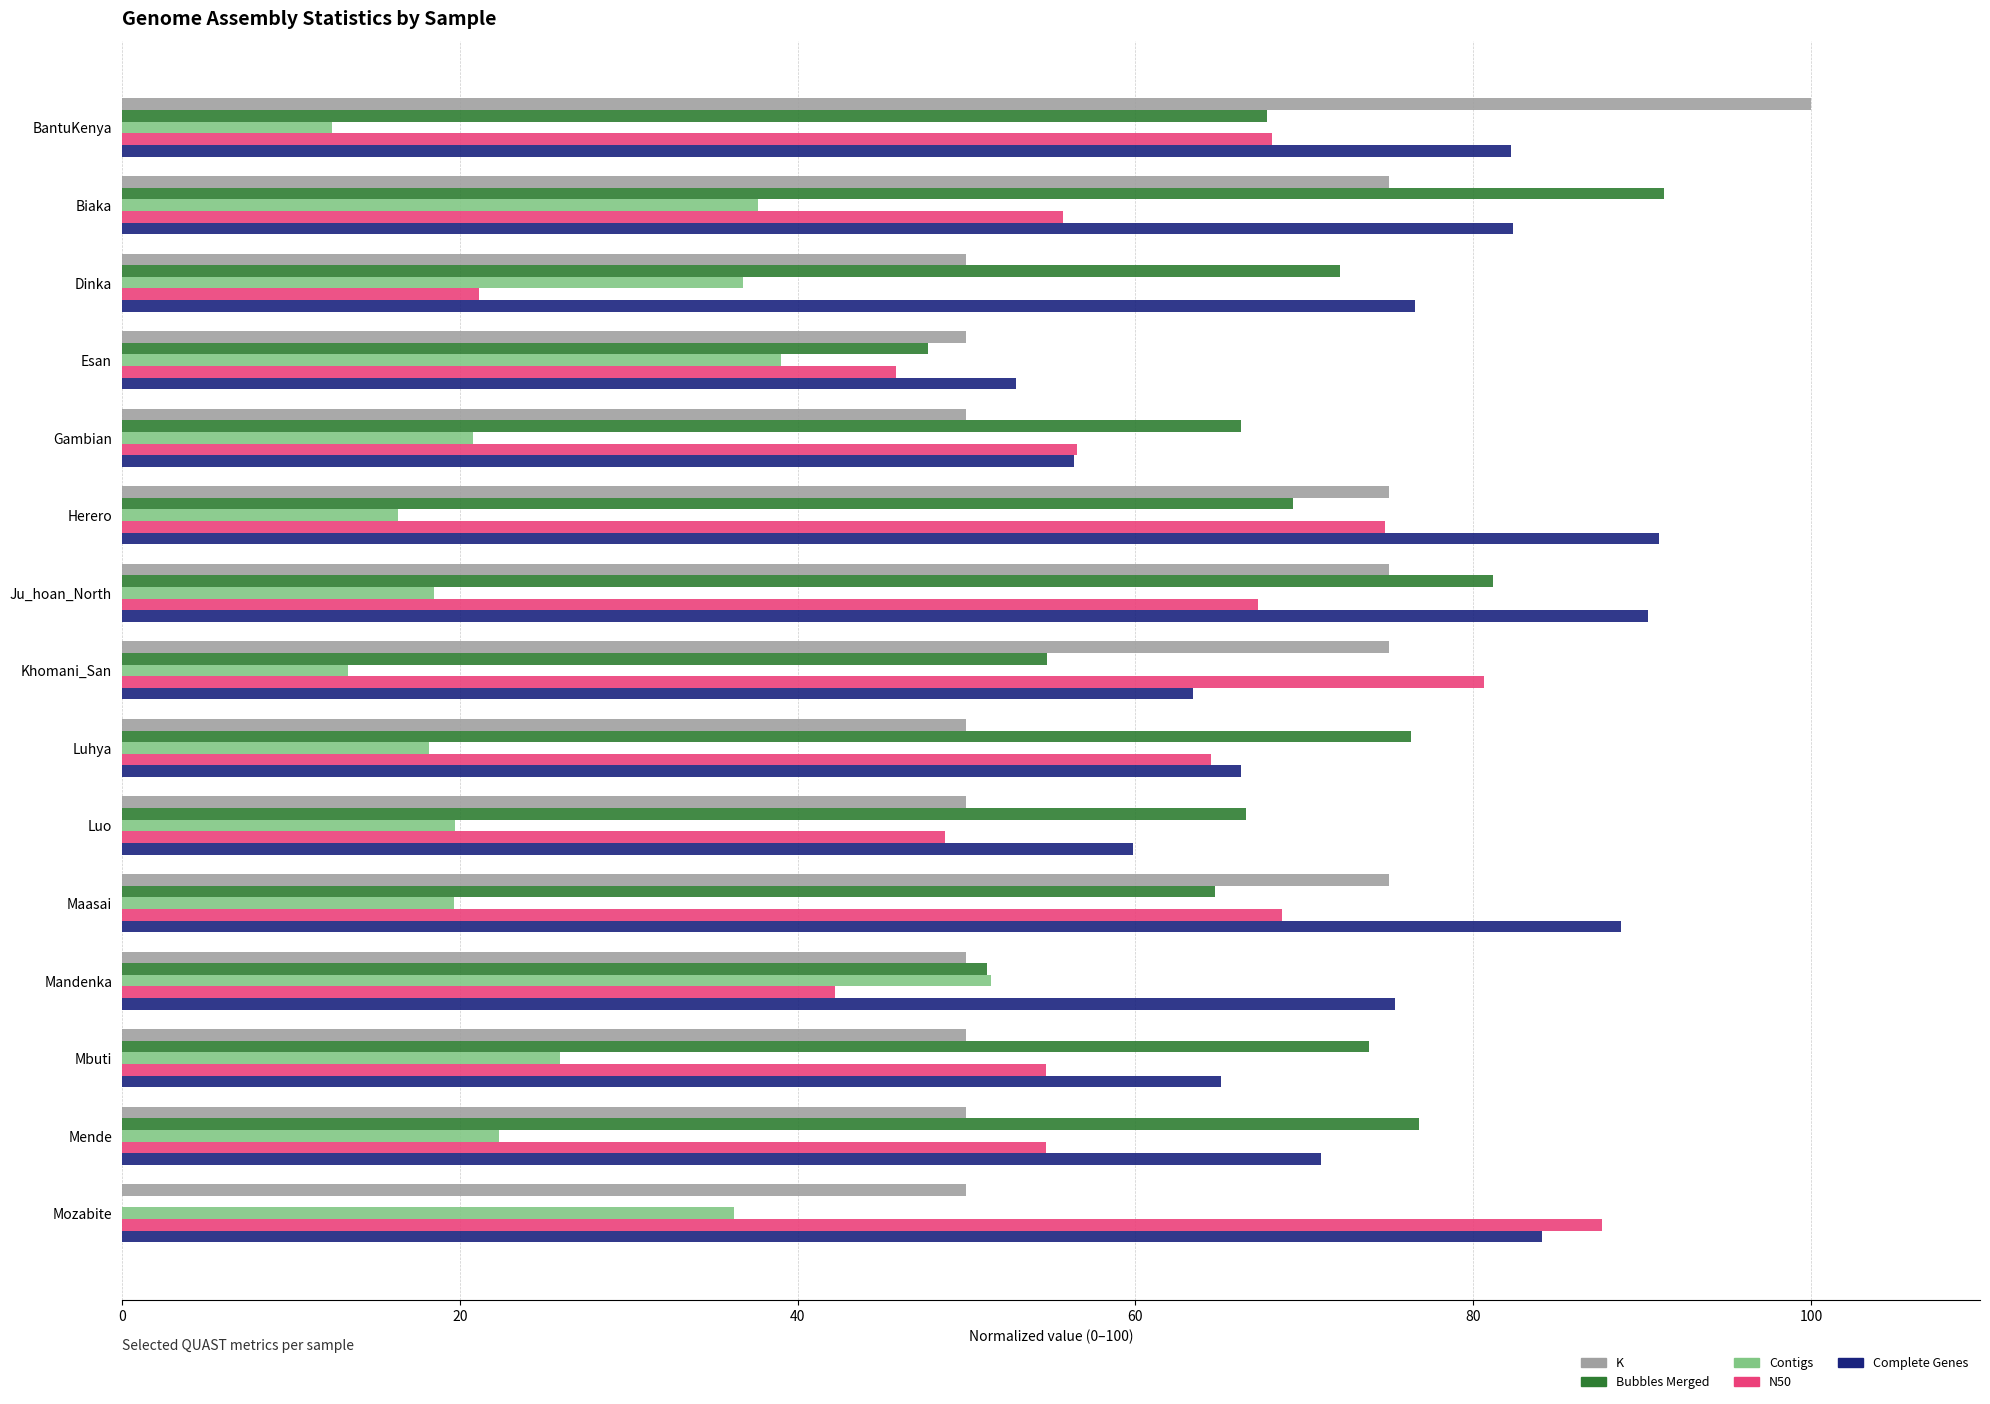

The K series shows 28.4 at Maasai. True or false?

False